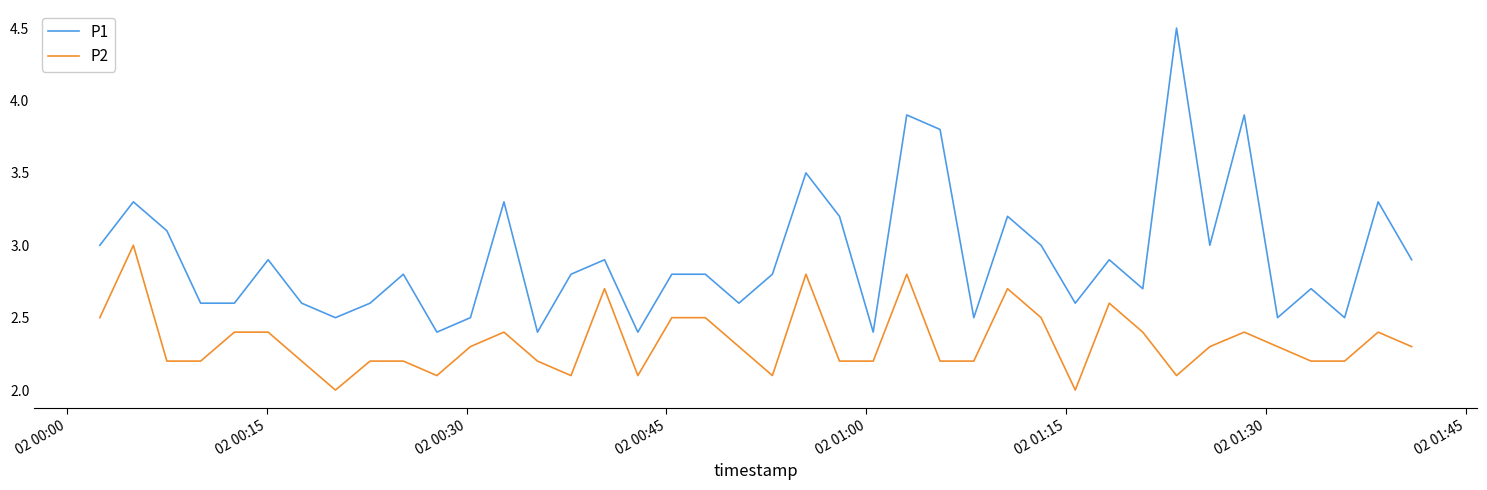

True or false: P1 and P2 intersect in this chart.

False